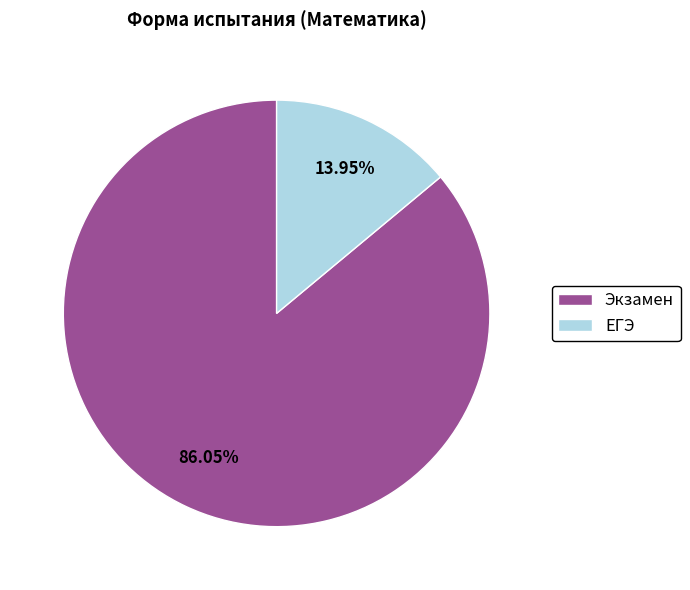

How many slices are in this pie chart?

2